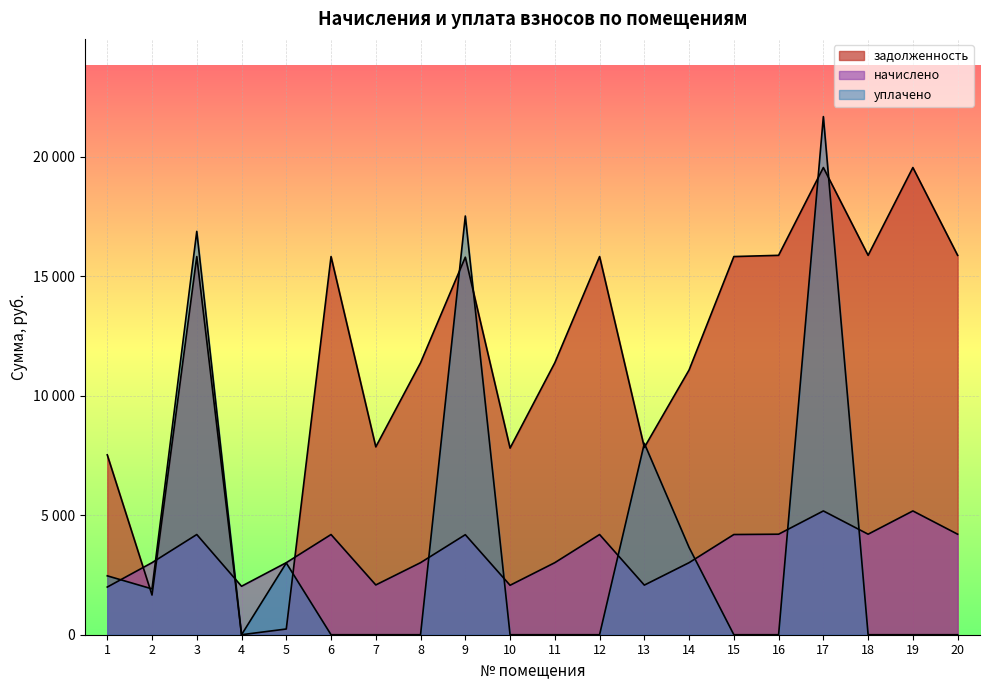

What is the sum of the задолженность values at 9 and 5?

16032.4